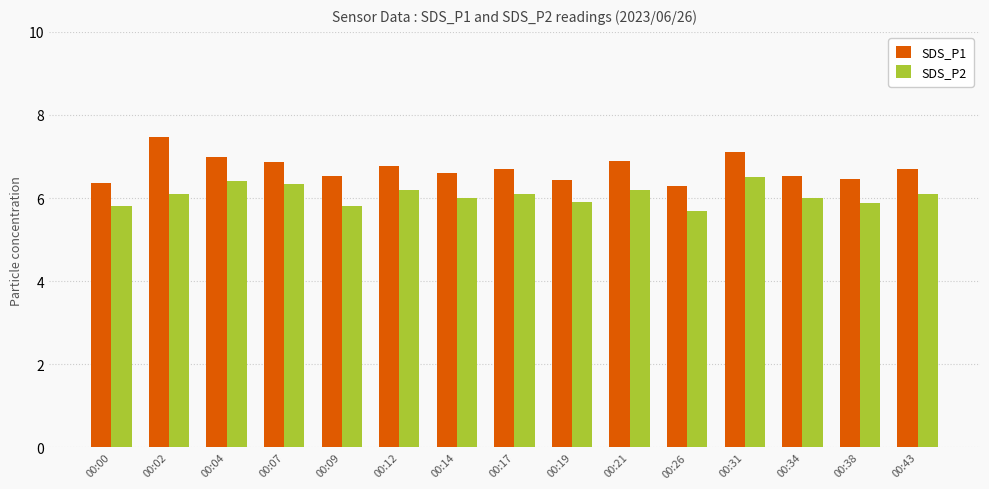

Reading right to left, what are all the values shown in this chart?

SDS_P1: 6.7	6.5	6.5	7.1	6.3	6.9	6.4	6.7	6.6	6.8	6.5	6.9	7.0	7.5	6.4
SDS_P2: 6.1	5.9	6.0	6.5	5.7	6.2	5.9	6.1	6.0	6.2	5.8	6.3	6.4	6.1	5.8